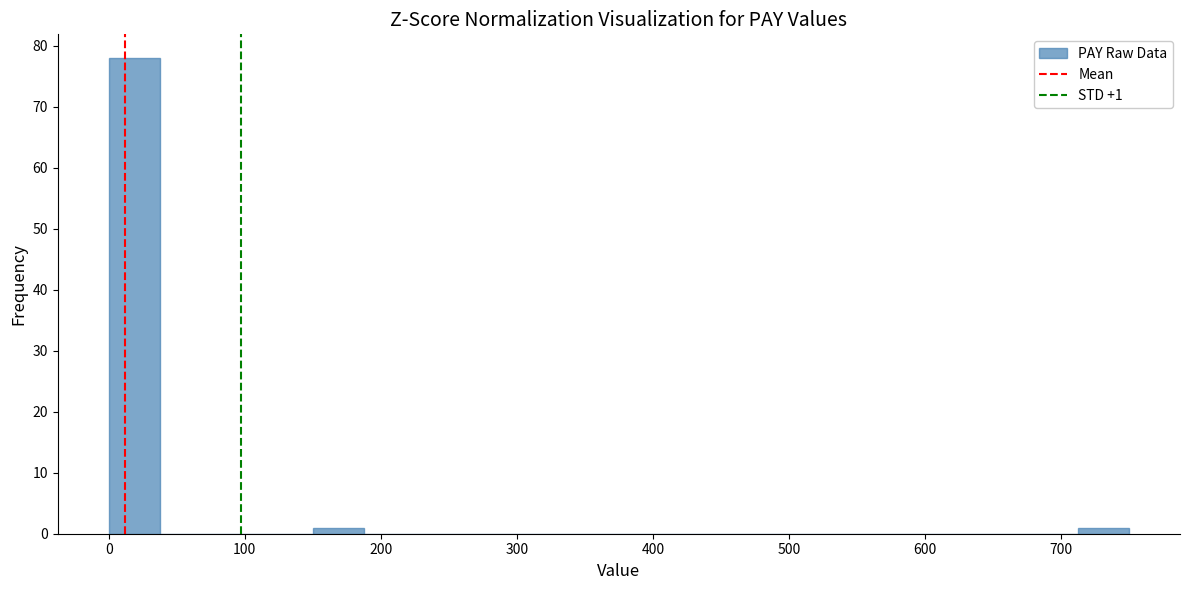

Around what value on the x-axis is the tallest bar? Give the approximate position of its centre, as read against the axis.

20